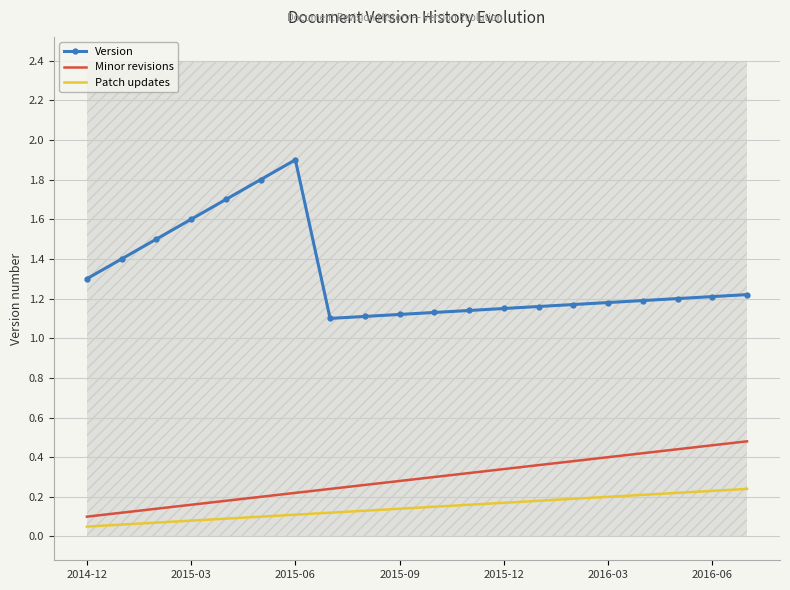

True or false: Version and Minor revisions cross at least once.

False